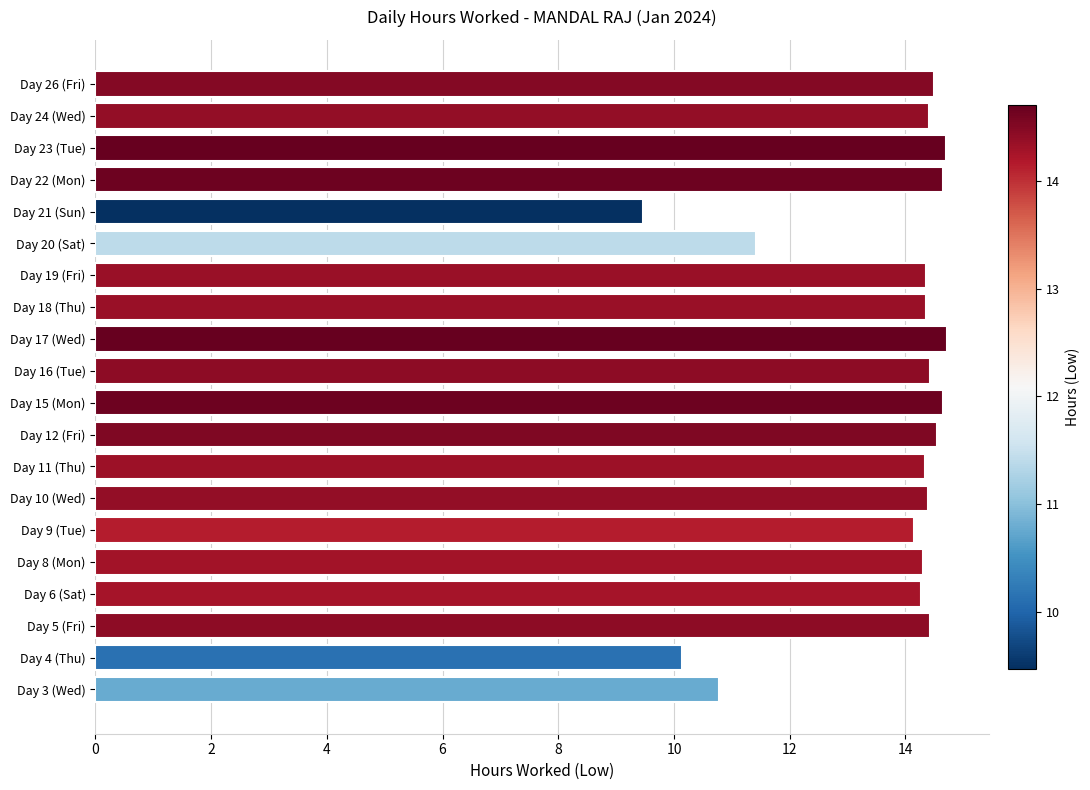

What is the change in value from Day 5 (Fri) to Day 20 (Sat)?

-3.0